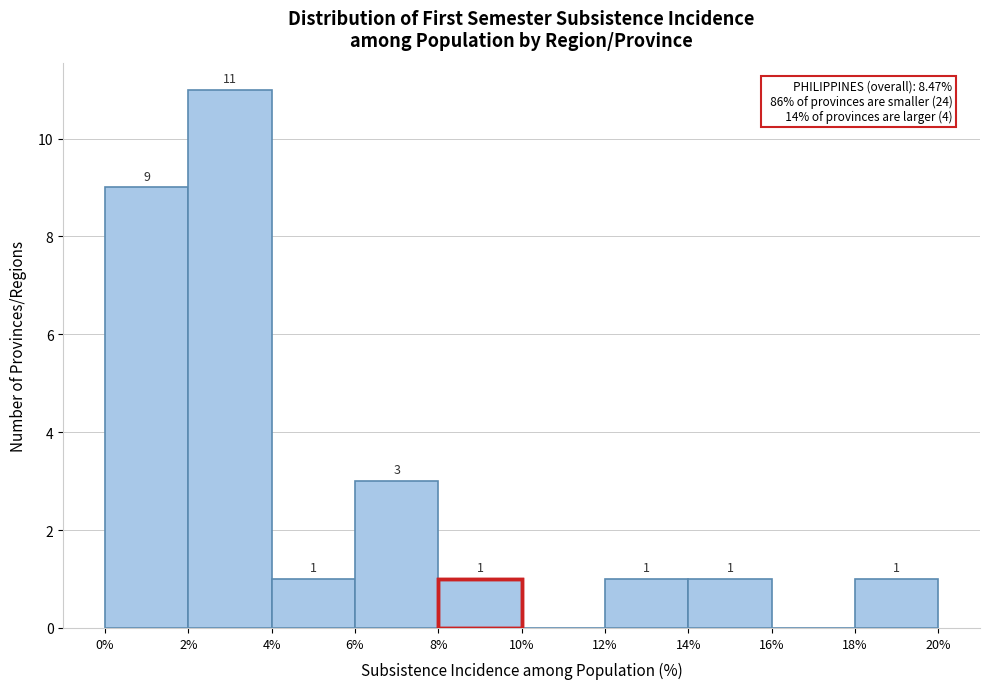

Which range on the x-axis has the tallest bar?

2% to 4%